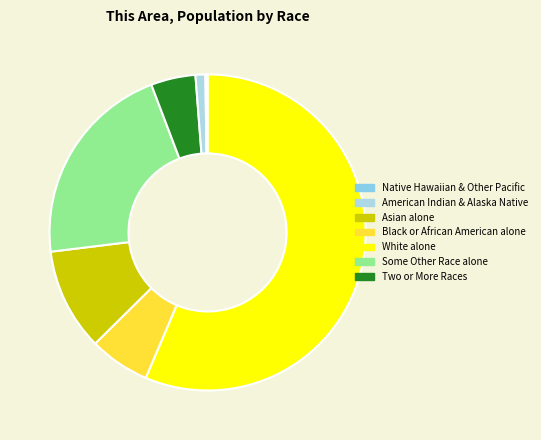

What is the majority slice?

White alone